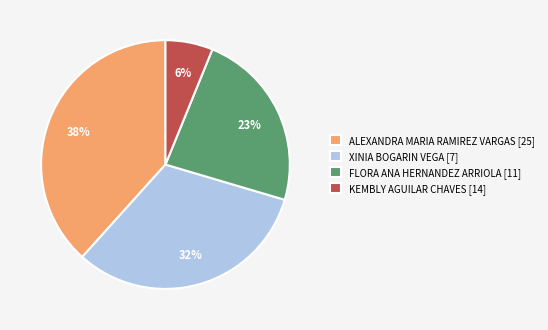

Which has a higher value, XINIA BOGARIN VEGA [7] or FLORA ANA HERNANDEZ ARRIOLA [11]?

XINIA BOGARIN VEGA [7]